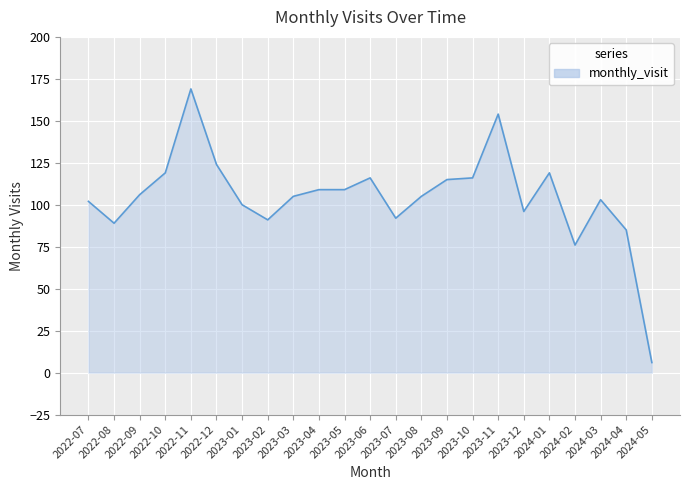

Which category has the lowest value across all series?

2024-05